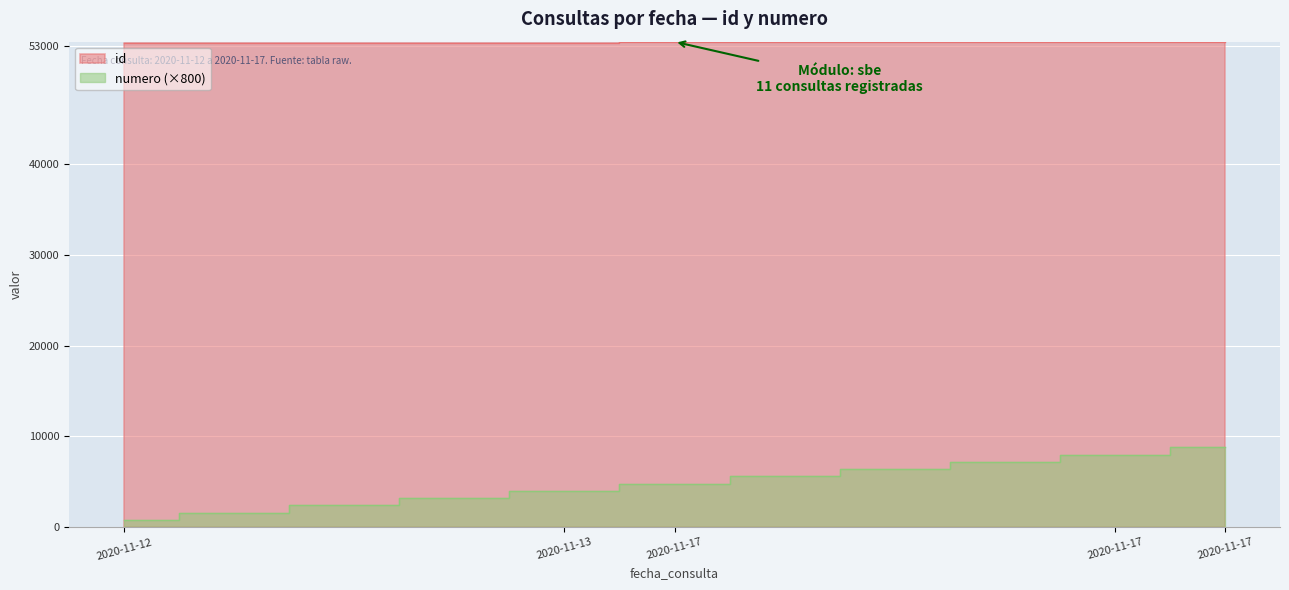

The value of numero at 2020-11-17 12:06:13 is 7200. True or false?

True